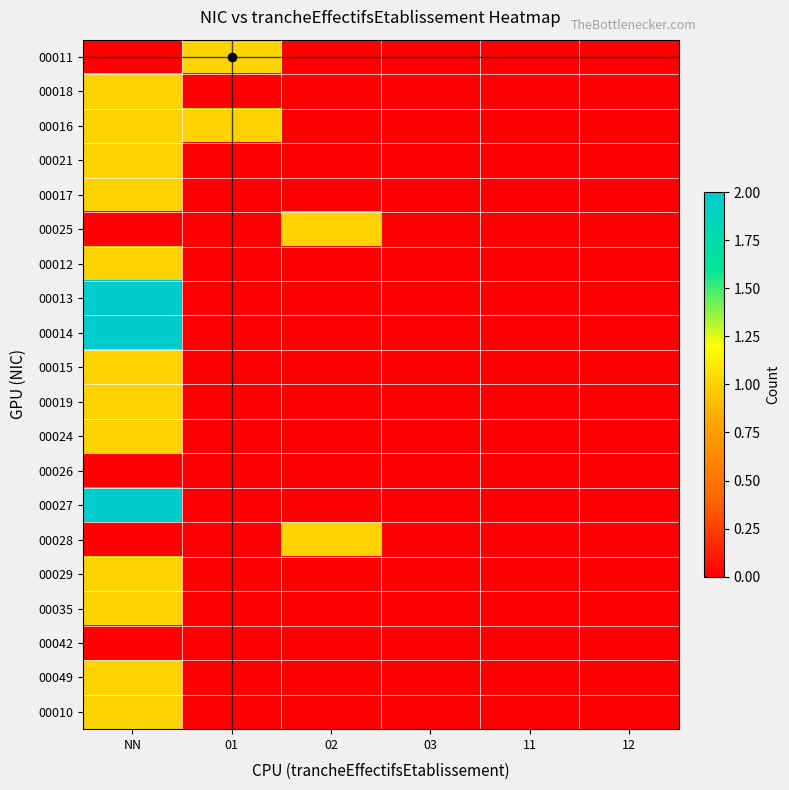

Reading left to right, list all the values displayed in this chart.

00011: NN=0	01=1	02=0	03=0	11=0	12=0
00018: NN=1	01=0	02=0	03=0	11=0	12=0
00016: NN=1	01=1	02=0	03=0	11=0	12=0
00021: NN=1	01=0	02=0	03=0	11=0	12=0
00017: NN=1	01=0	02=0	03=0	11=0	12=0
00025: NN=0	01=0	02=1	03=0	11=0	12=0
00012: NN=1	01=0	02=0	03=0	11=0	12=0
00013: NN=2	01=0	02=0	03=0	11=0	12=0
00014: NN=2	01=0	02=0	03=0	11=0	12=0
00015: NN=1	01=0	02=0	03=0	11=0	12=0
00019: NN=1	01=0	02=0	03=0	11=0	12=0
00024: NN=1	01=0	02=0	03=0	11=0	12=0
00026: NN=0	01=0	02=0	03=0	11=0	12=0
00027: NN=2	01=0	02=0	03=0	11=0	12=0
00028: NN=0	01=0	02=1	03=0	11=0	12=0
00029: NN=1	01=0	02=0	03=0	11=0	12=0
00035: NN=1	01=0	02=0	03=0	11=0	12=0
00042: NN=0	01=0	02=0	03=0	11=0	12=0
00049: NN=1	01=0	02=0	03=0	11=0	12=0
00010: NN=1	01=0	02=0	03=0	11=0	12=0